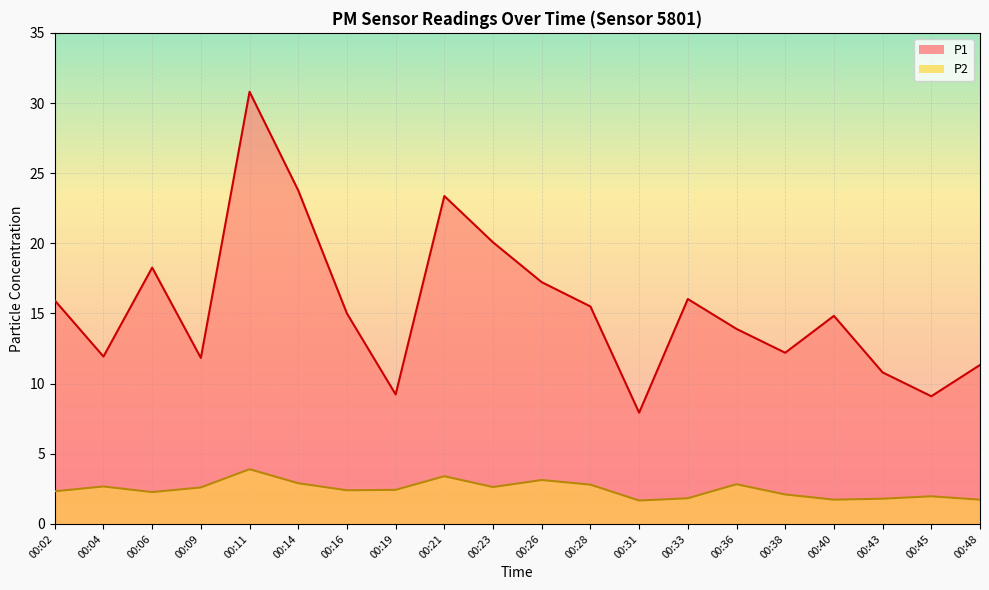

In P2, how many points are higher than both neighbors (excluding endpoints)?

6